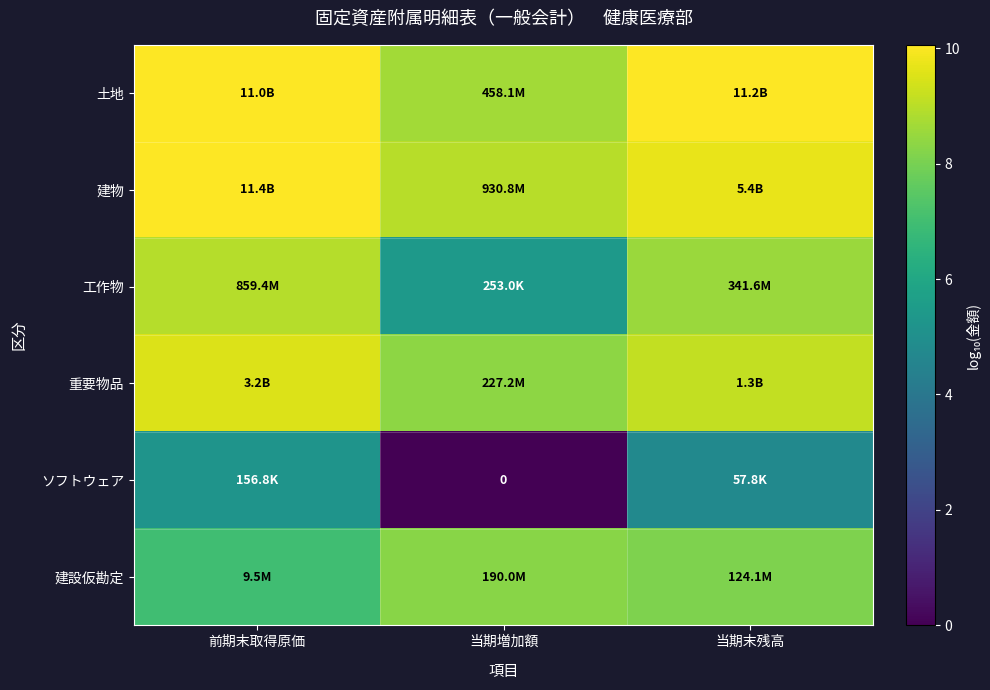

What is the approximate value of 重要物品 at 当期増加額?

8.4